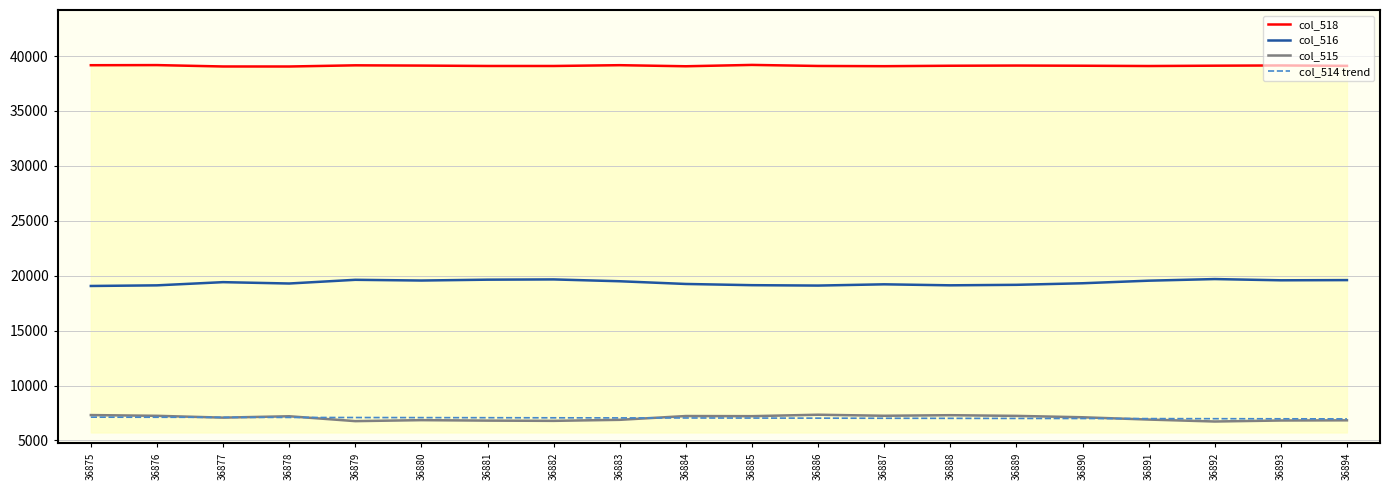

What is the smallest value displayed?

6724.0